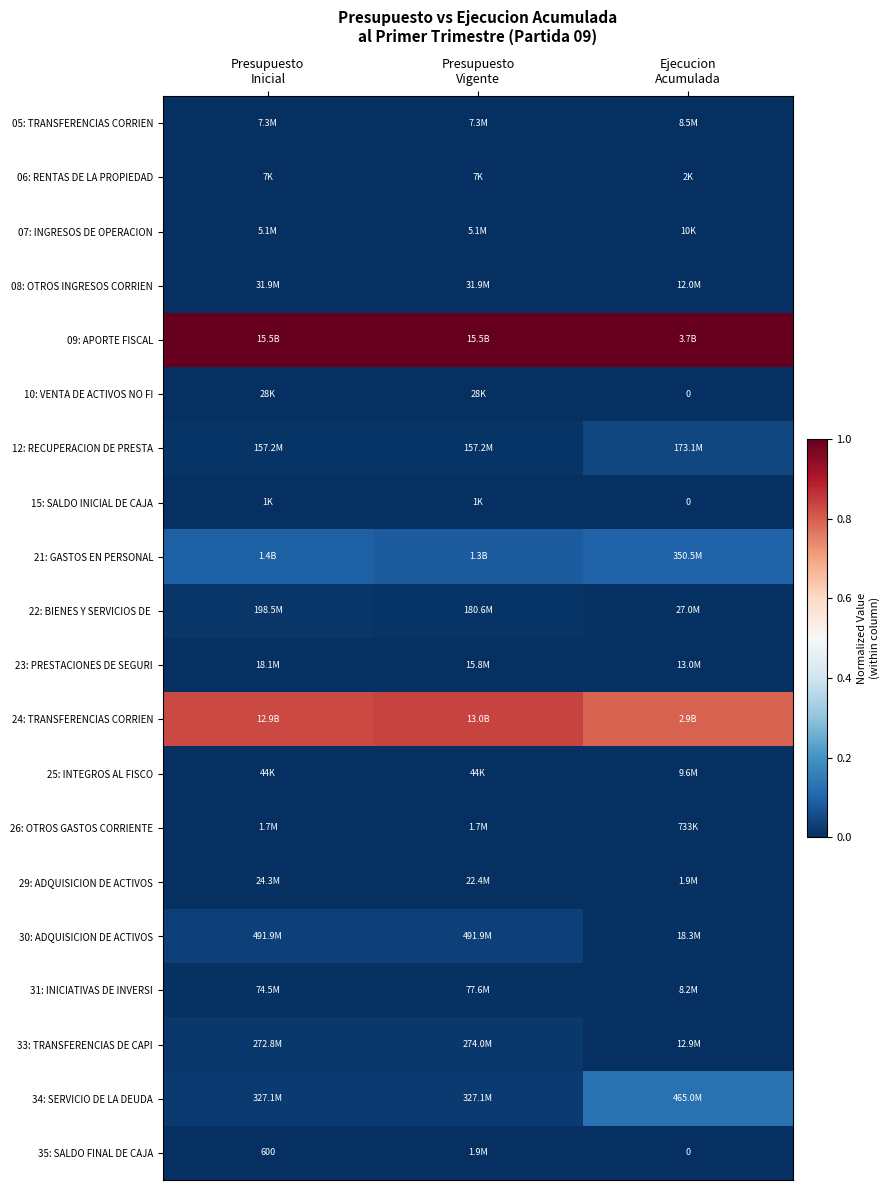

Which has a higher value, Presupuesto
Vigente or Presupuesto
Inicial?

Presupuesto
Inicial